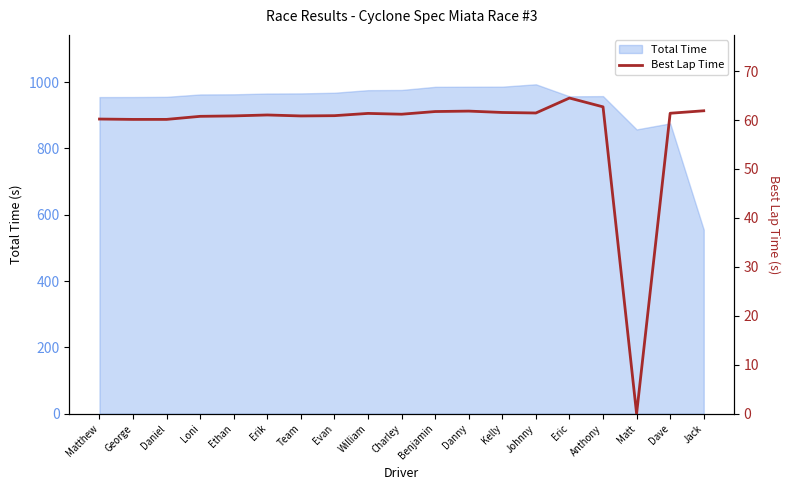

What is the minimum value for Total Time?

555.1